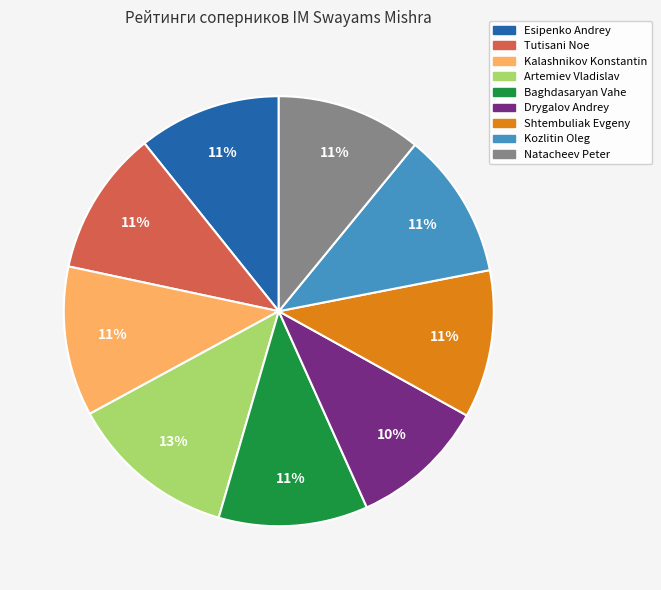

Is it true that Kalashnikov Konstantin is 11% of the pie?

True